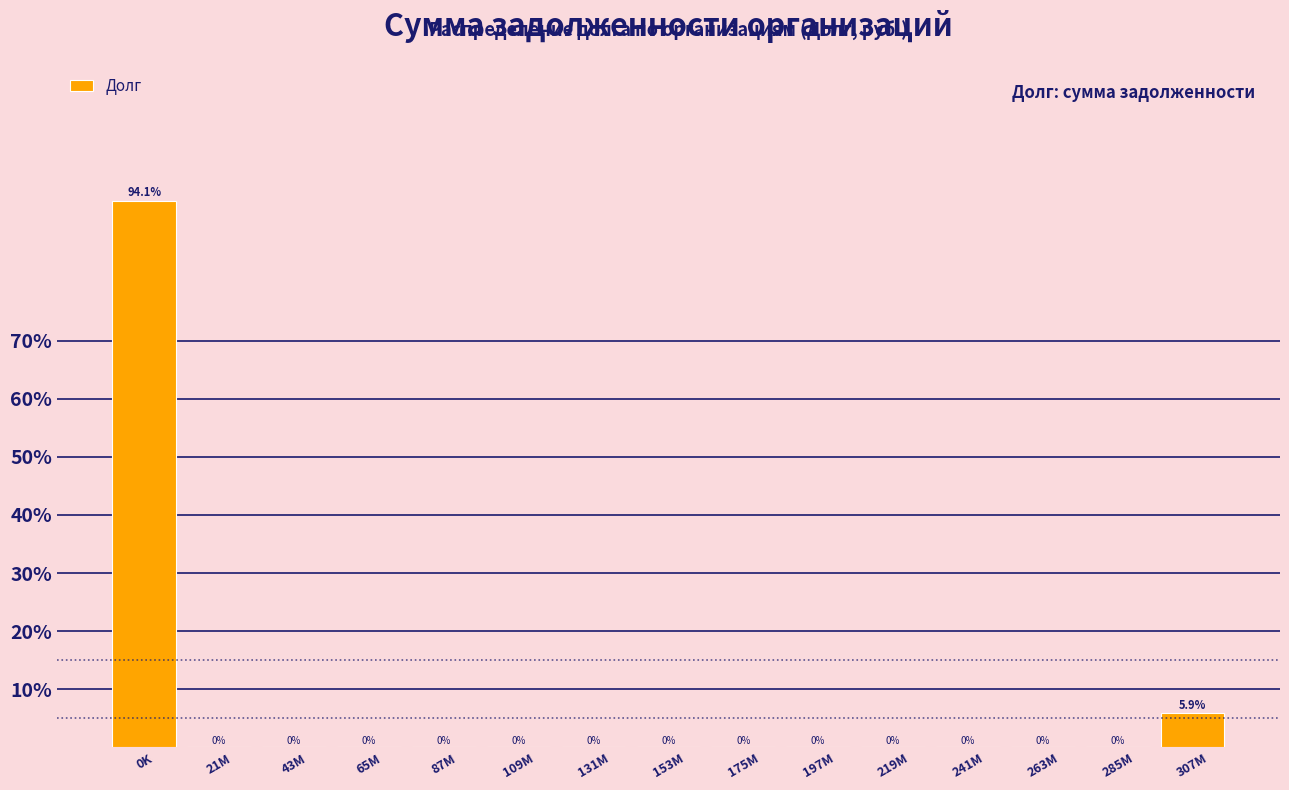

Reading left to right, transcribe all the data shown in this chart.

0K=94.1	21M=0.0	43M=0.0	65M=0.0	87M=0.0	109M=0.0	131M=0.0	153M=0.0	175M=0.0	197M=0.0	219M=0.0	241M=0.0	263M=0.0	285M=0.0	307M=5.9